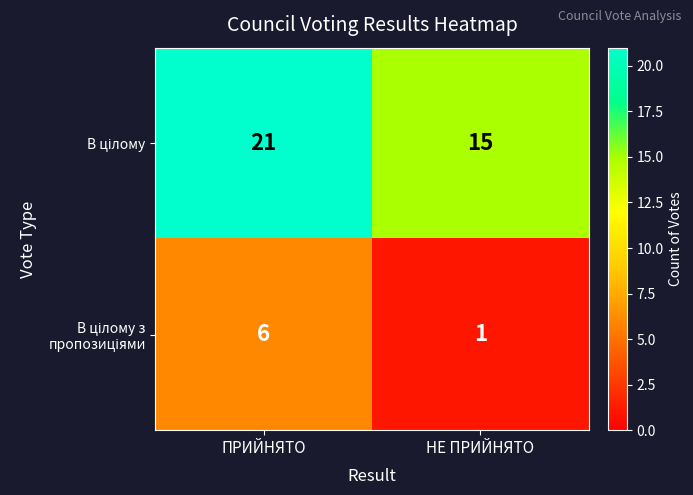

How many series are shown in this chart?

2